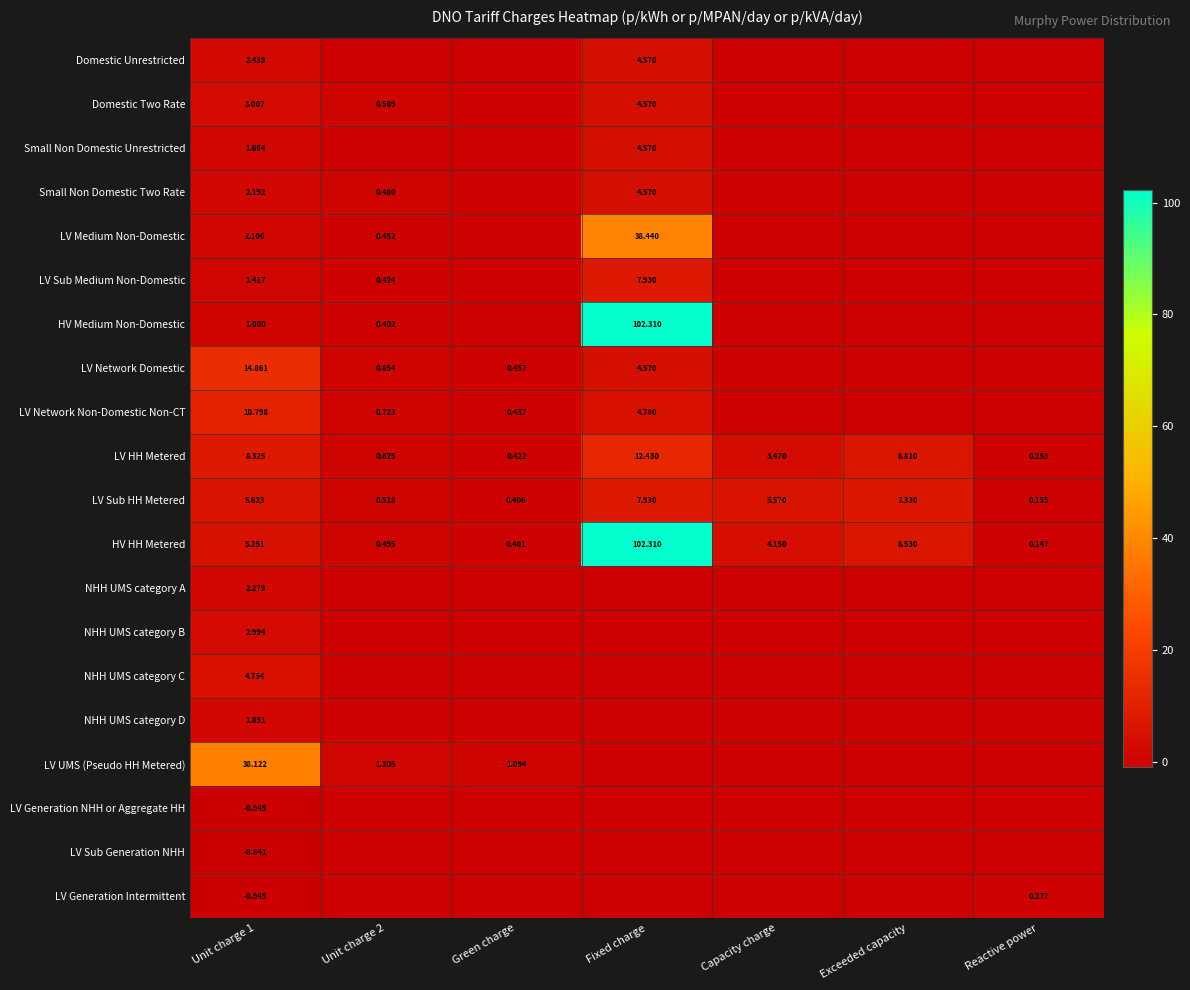

At which label does LV Sub HH Metered reach its peak?

Fixed charge